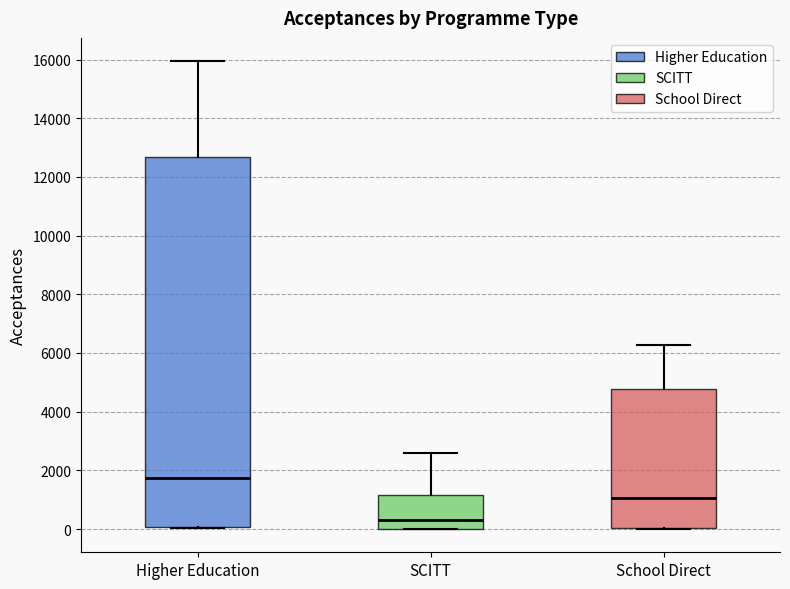

Reading left to right, read every box against the y-axis: the position of its median line, the range the box covers, and the ends of its whiskers. The values are not printed on the chart, so give them approximately, as read against the axis.

Higher Education: median 1800, box 0 to 12600, whiskers 0 to 16000
SCITT: median 400, box 0 to 1200, whiskers 0 to 2600
School Direct: median 1000, box 0 to 4800, whiskers 0 to 6200